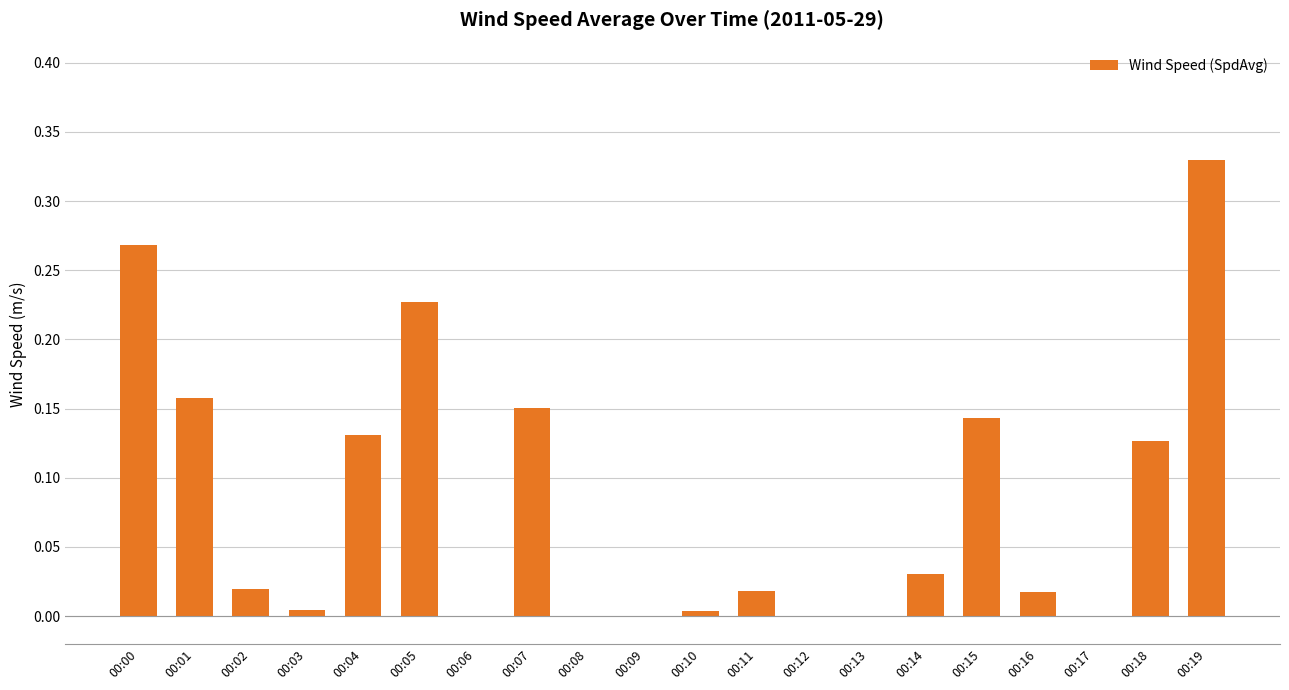

What is the sum of all values?

1.6